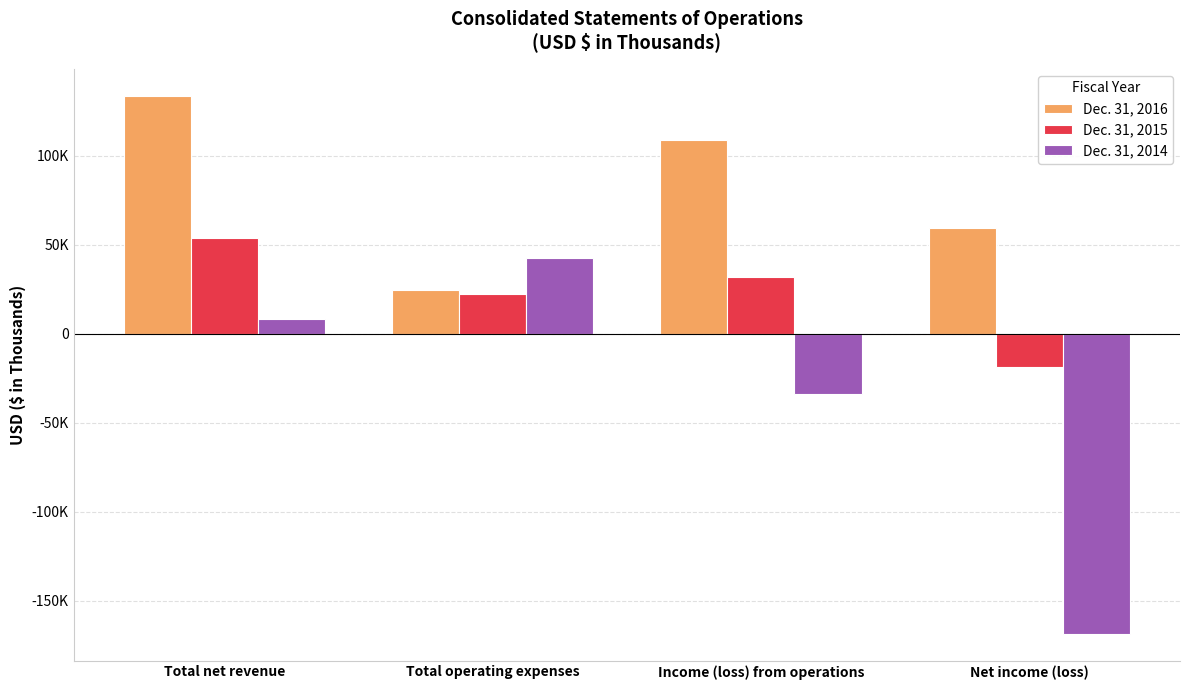

Are the bars grouped side by side (vs. stacked)?

Yes